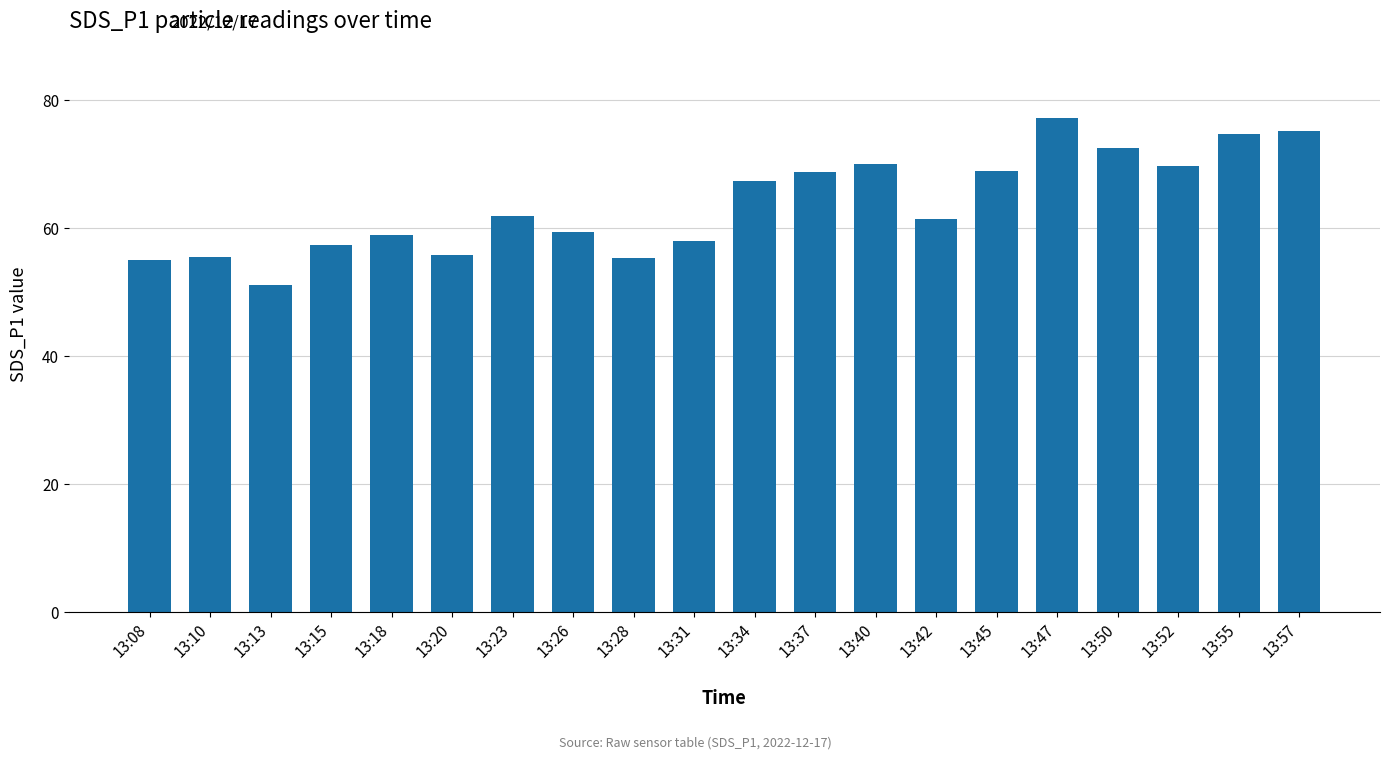

What is the sum of the values at 13:57 and 13:31?

133.2